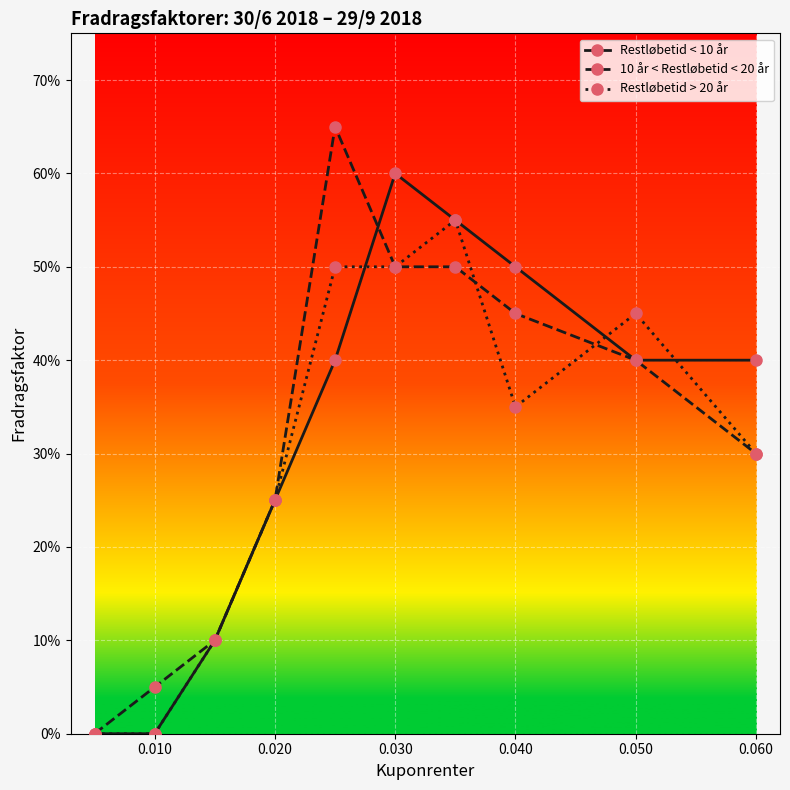

Is this an area chart (filled region under the line)?

No